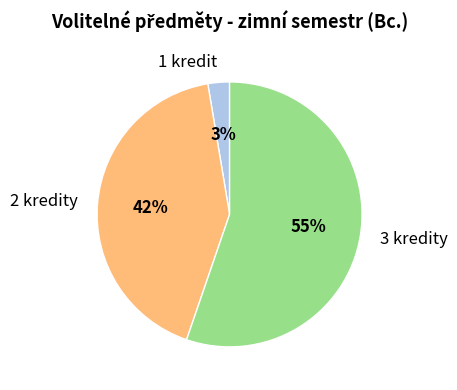

Which has a higher value, 3 kredity or 2 kredity?

3 kredity